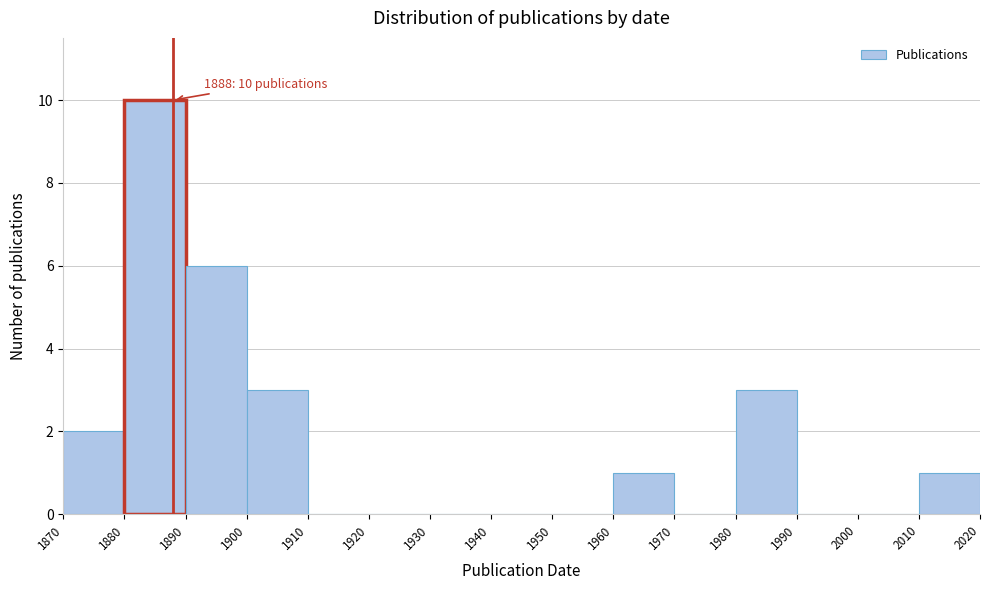

Which range on the x-axis has the tallest bar?

1880 to 1890